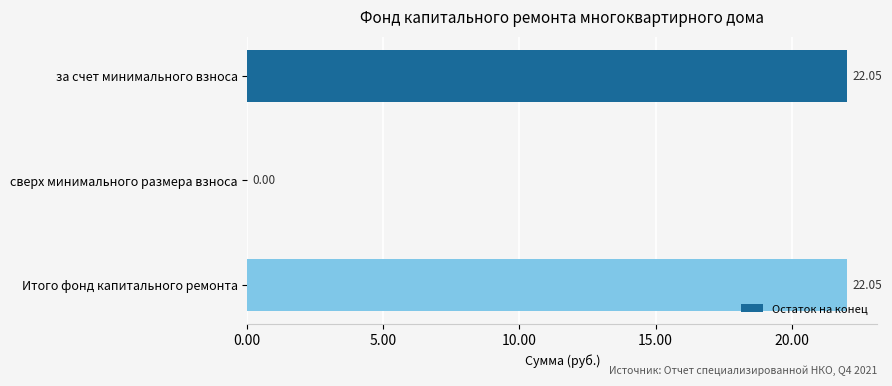

Where is the data nearest to the value 11?

сверх минимального размера взноса